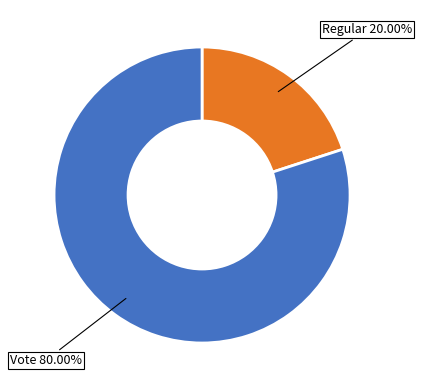

Is there any slice that represents more than half of the pie?

Yes